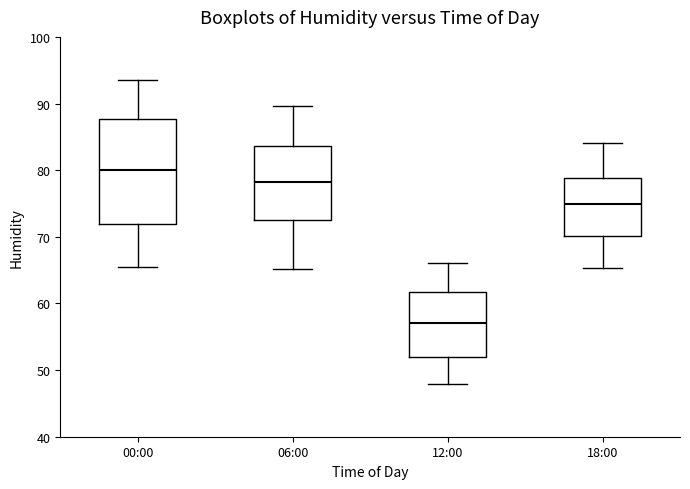

Comparing the boxes themselves (not the whiskers), which one is the tallest?

00:00